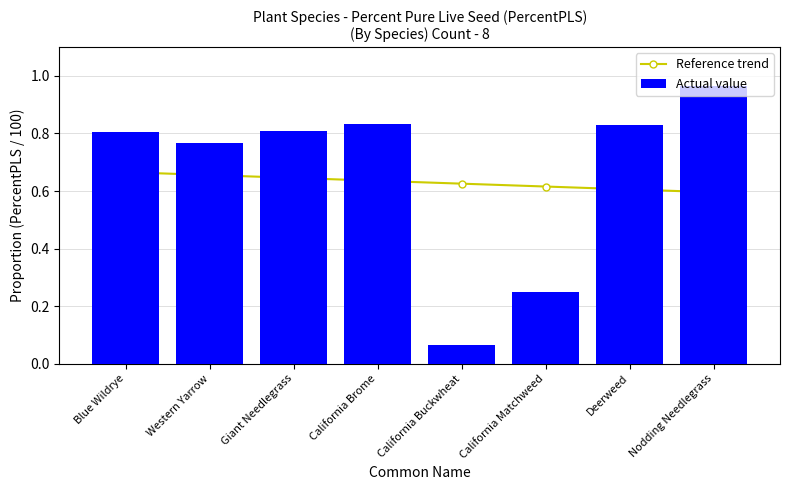

Reading left to right, extract all data points from this chart.

Reference trend: Blue Wildrye=0.7	Western Yarrow=0.7	Giant Needlegrass=0.6	California Brome=0.6	California Buckwheat=0.6	California Matchweed=0.6	Deerweed=0.6	Nodding Needlegrass=0.6
Actual value: Blue Wildrye=0.8	Western Yarrow=0.8	Giant Needlegrass=0.8	California Brome=0.8	California Buckwheat=0.1	California Matchweed=0.2	Deerweed=0.8	Nodding Needlegrass=1.0